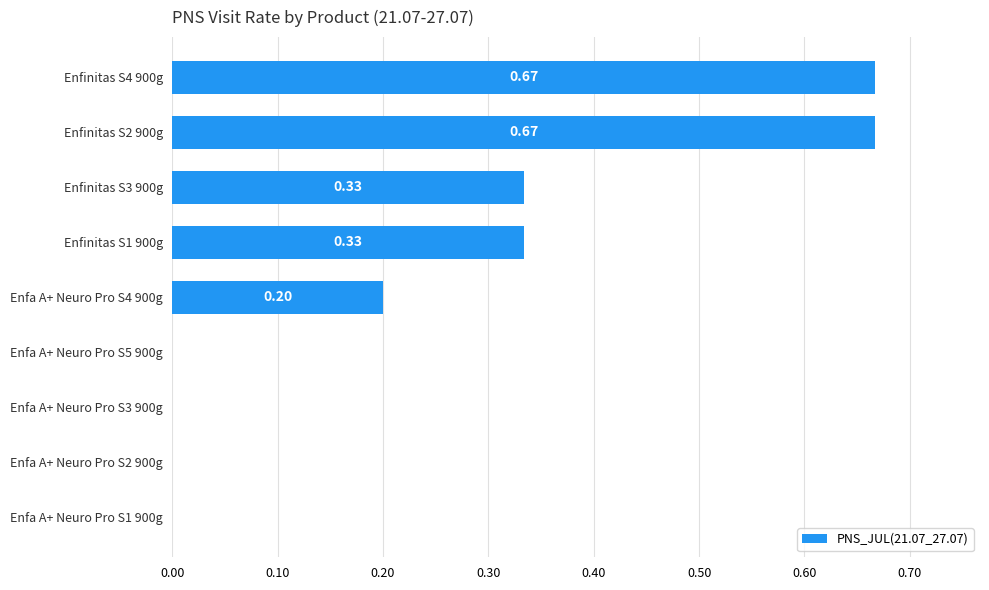

Between Enfinitas S2 900g and Enfinitas S3 900g, which is larger?

Enfinitas S2 900g